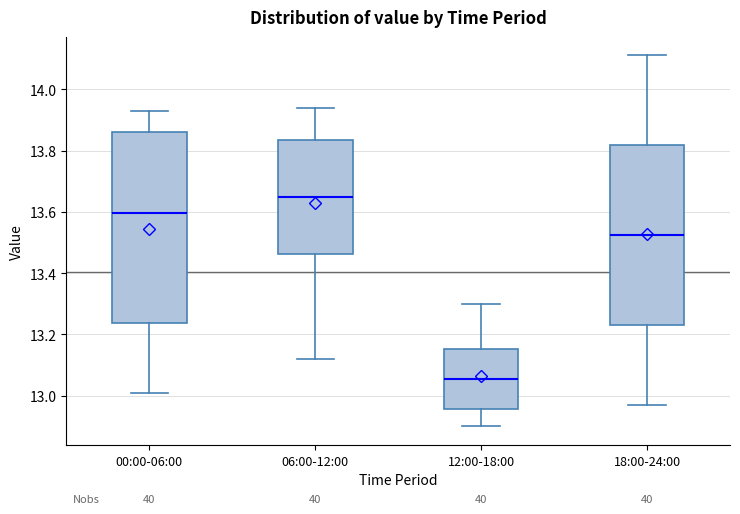

Where is the upper edge of the box for 00:00-06:00 on the y-axis? The values are not printed on the chart, so give them approximately, as read against the axis.

13.86